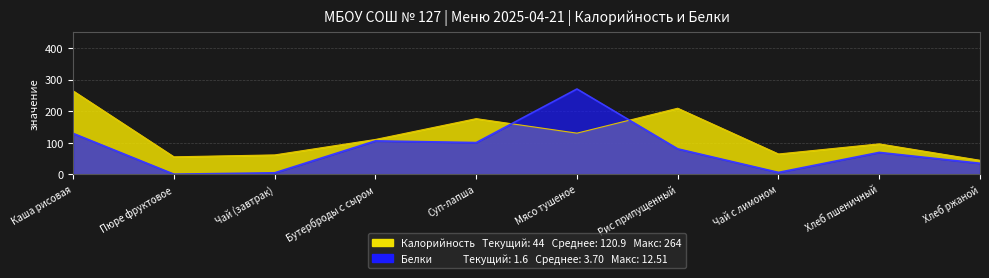

Which series changed the most between Бутерброды с сыром and Рис припущенный?

Калорийность